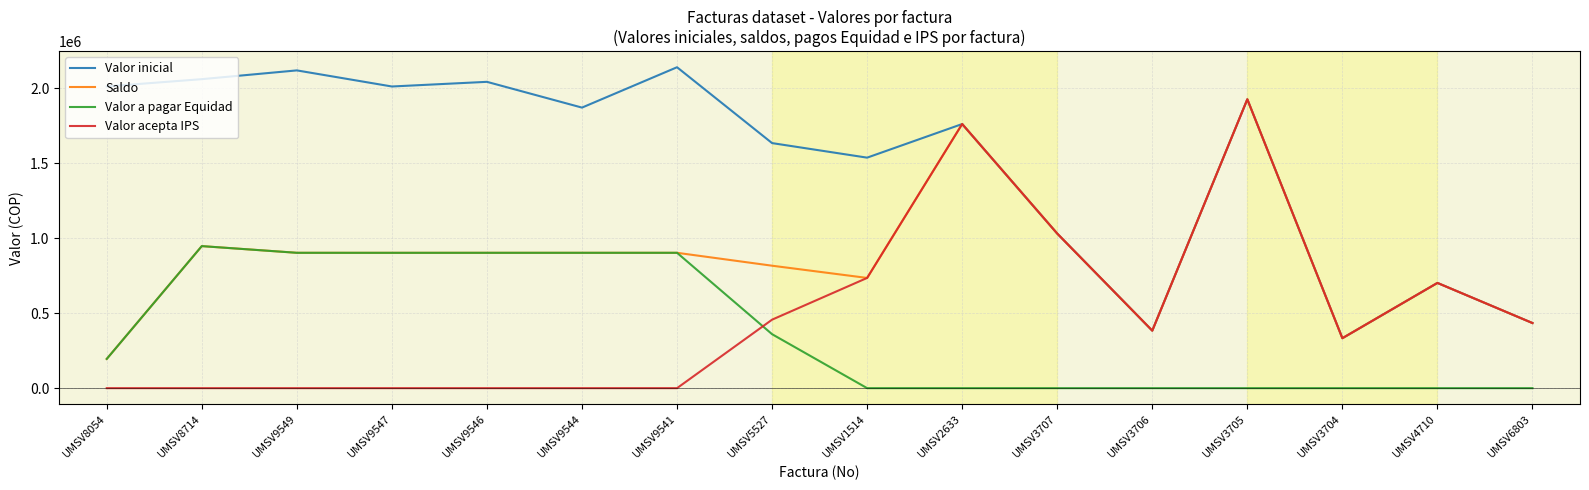

The Valor inicial series shows 753913 at UMSV8714. True or false?

False